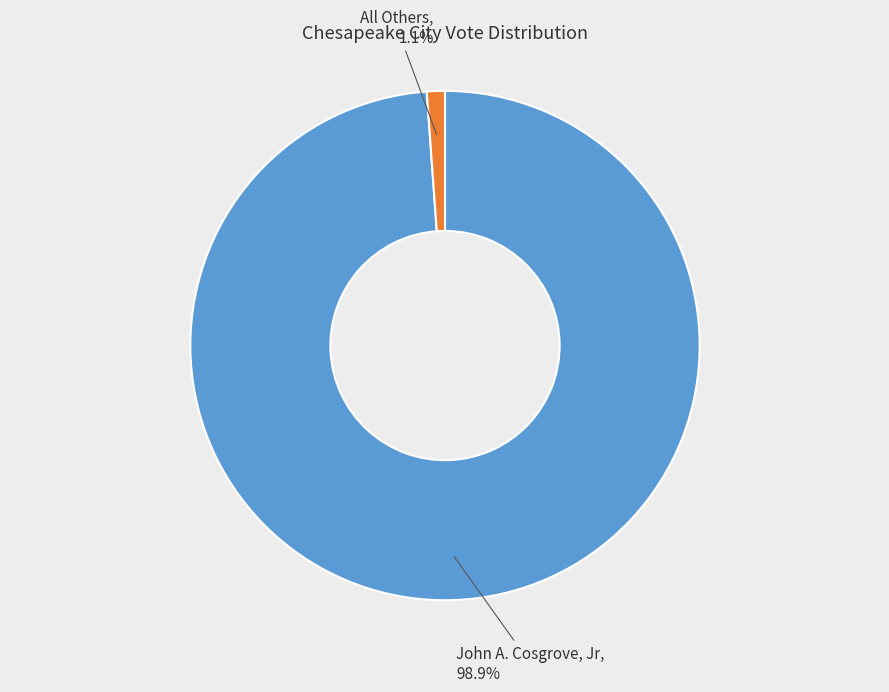

True or false: John A. Cosgrove, Jr accounts for 99% of the total.

True